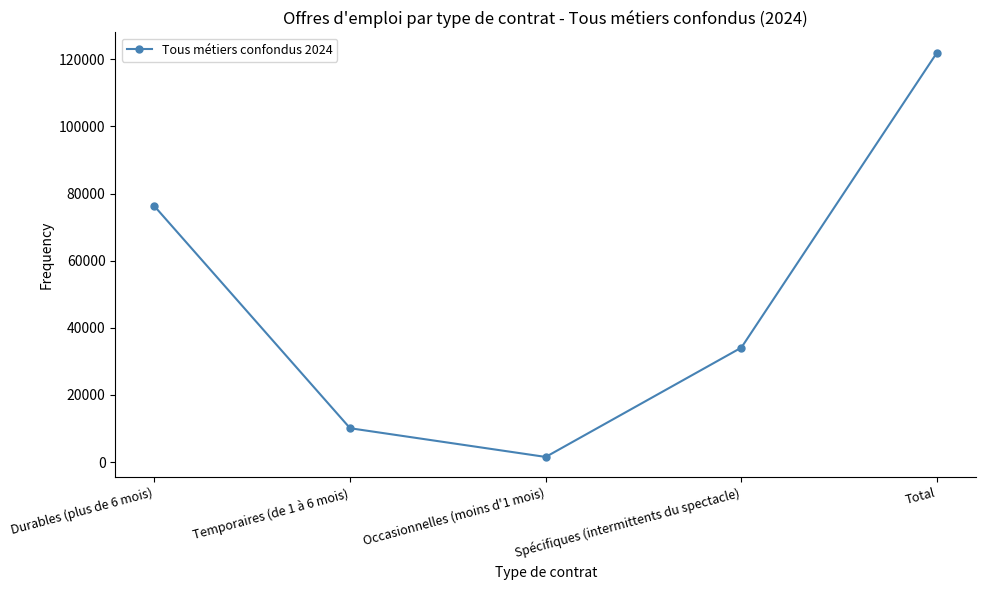

Rank the categories by value from highest to lowest.

Total, Durables (plus de 6 mois), Spécifiques (intermittents du spectacle), Temporaires (de 1 à 6 mois), Occasionnelles (moins d'1 mois)